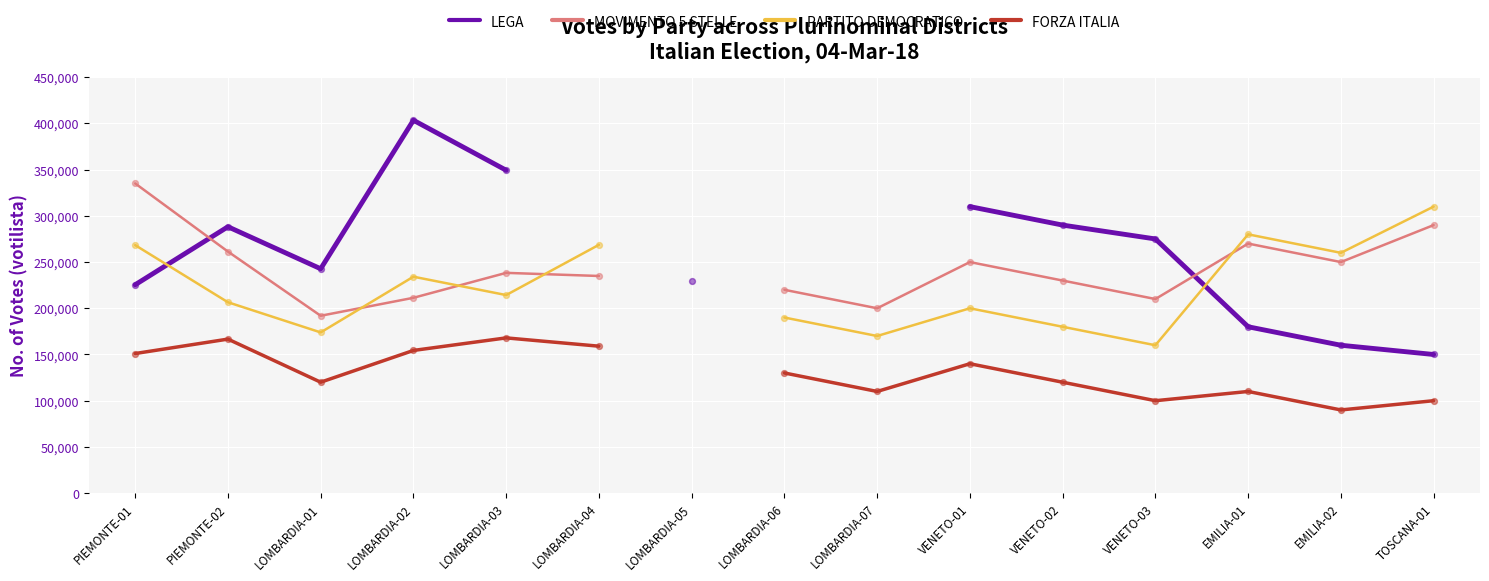

At which category is the sum across all series the highest?

LOMBARDIA-02